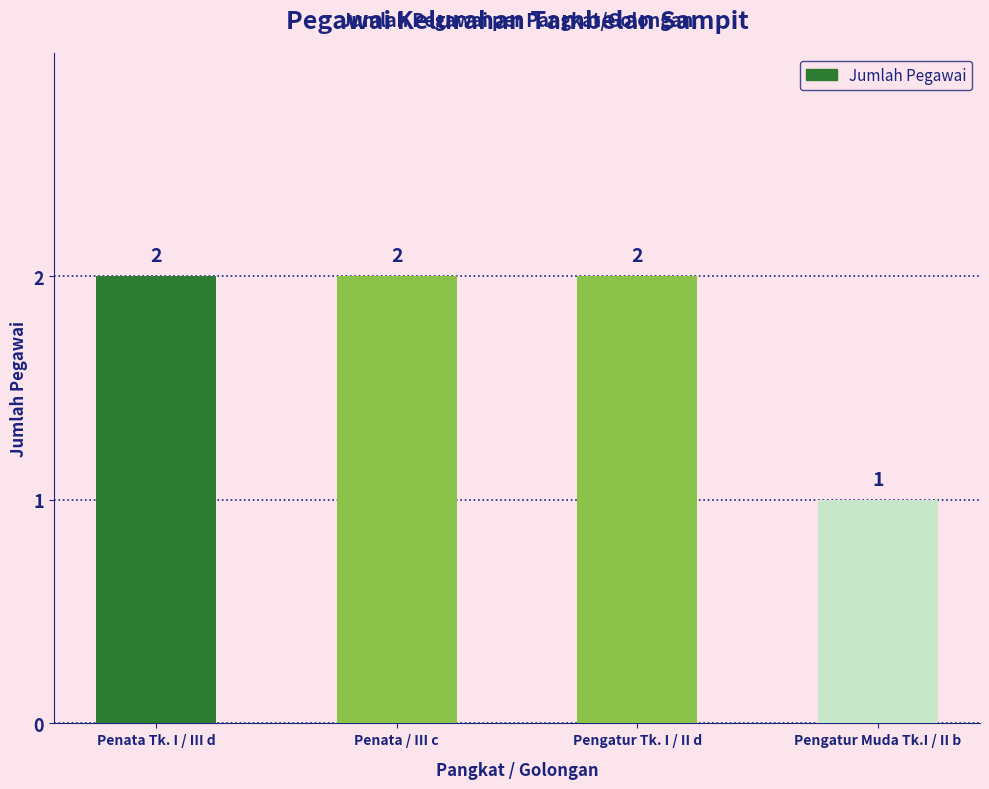

At which category does the chart reach its minimum across all series?

Pengatur Muda Tk.I / II b